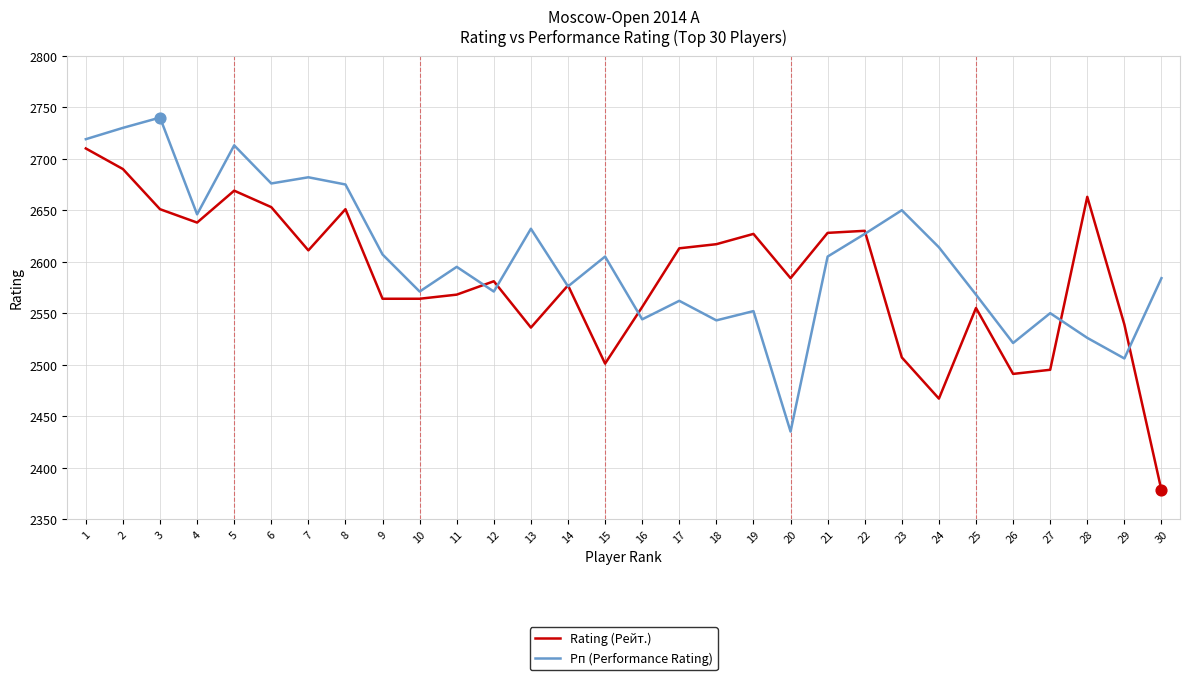

Between 6 and 11, which series saw the biggest shift?

Rating (Рейт.)